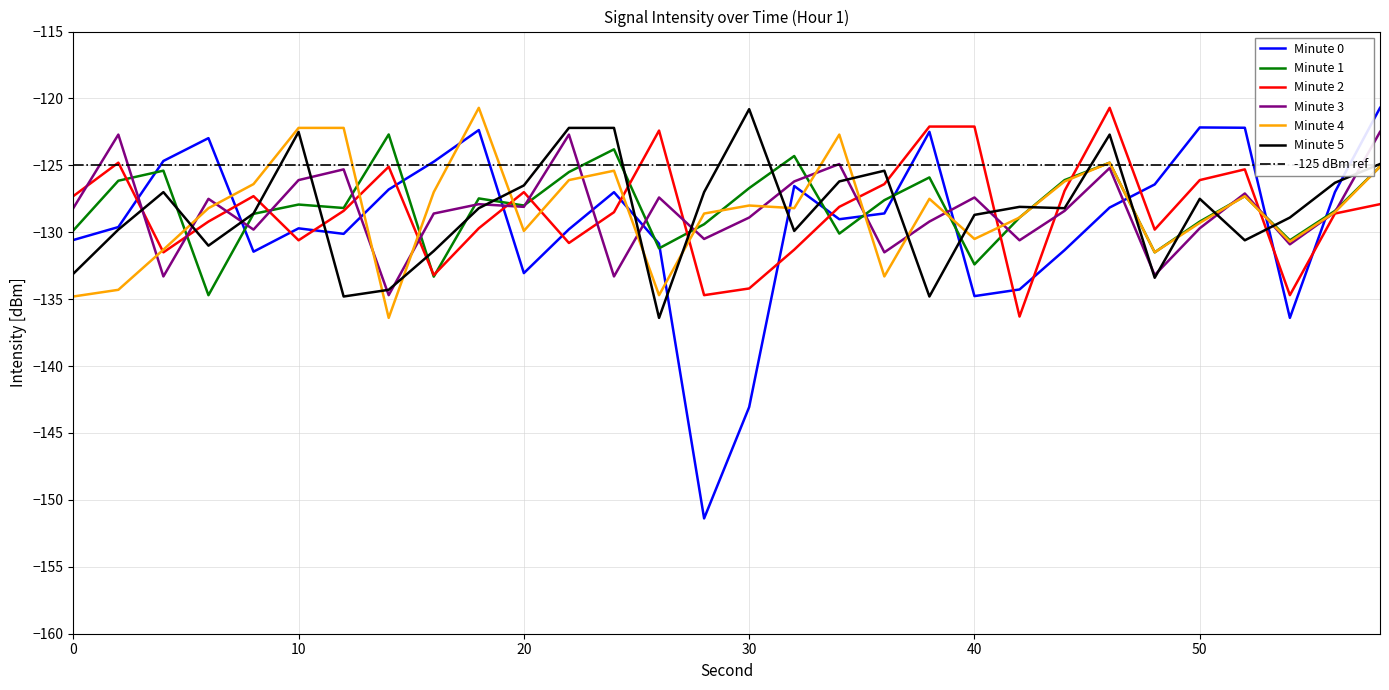

The Minute 3 series shows -126.1 at 10. True or false?

True